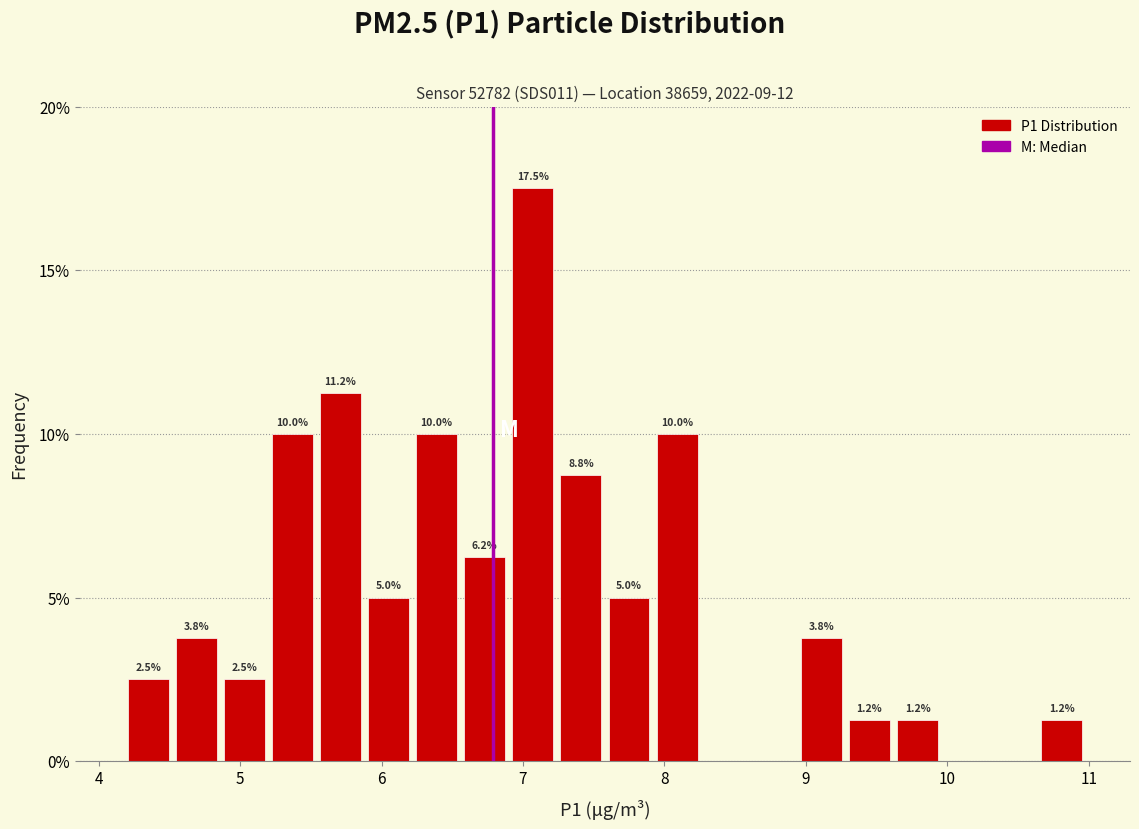

Around what value on the x-axis is the tallest bar? Give the approximate position of its centre, as read against the axis.

7.1